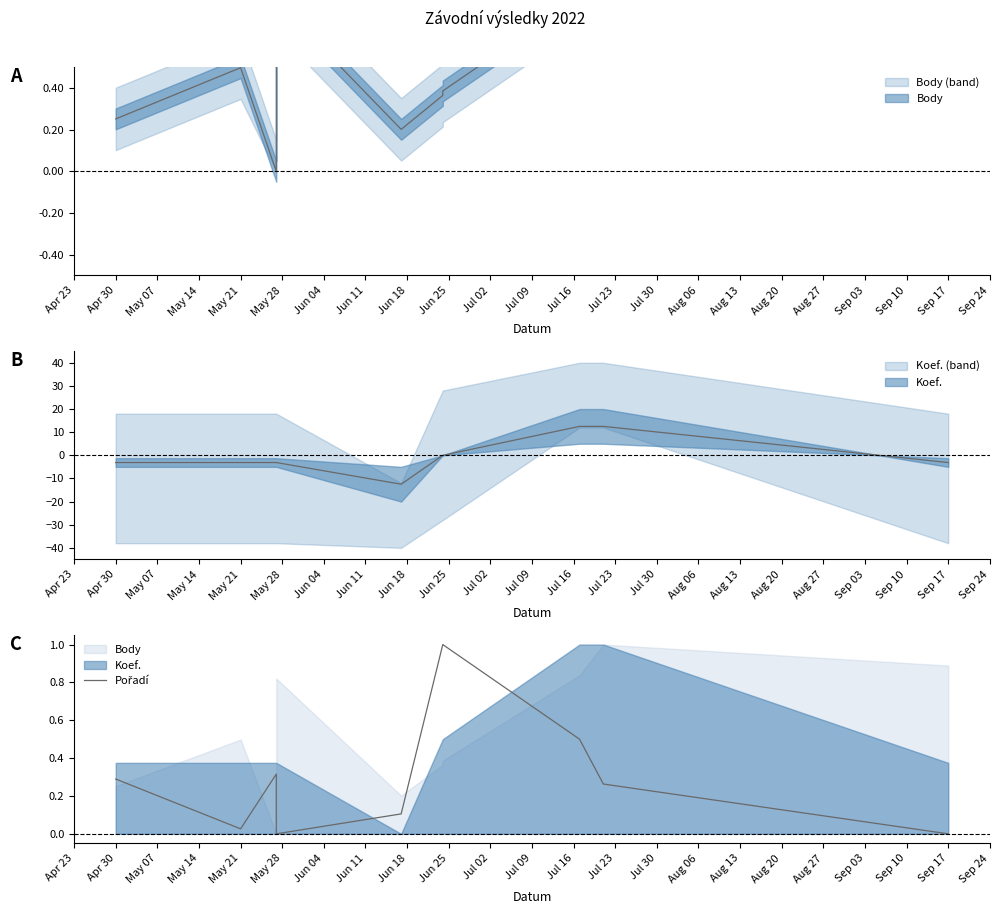

Which category has the highest value across all series?

May 28